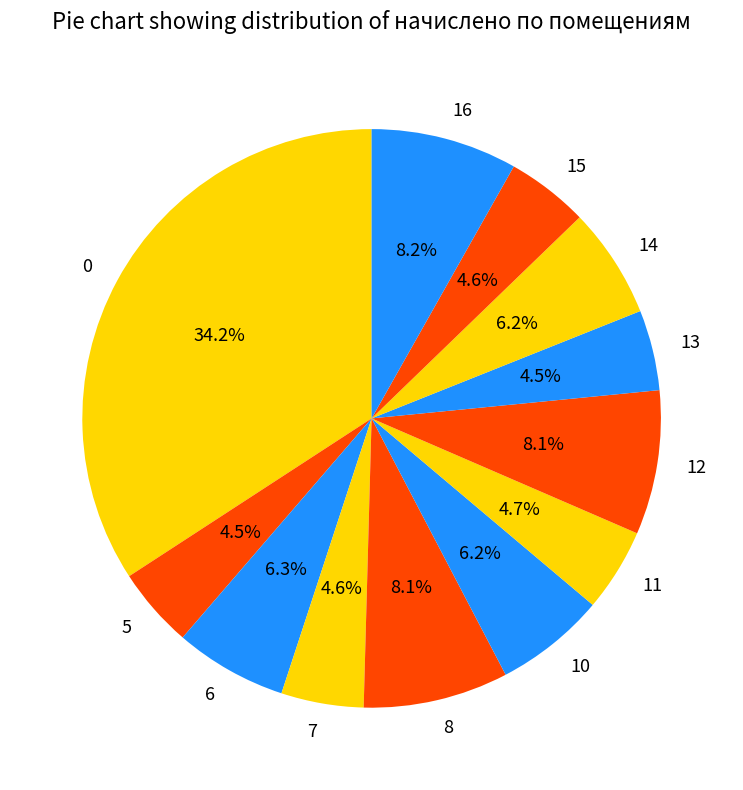

True or false: 10 accounts for 6% of the total.

True